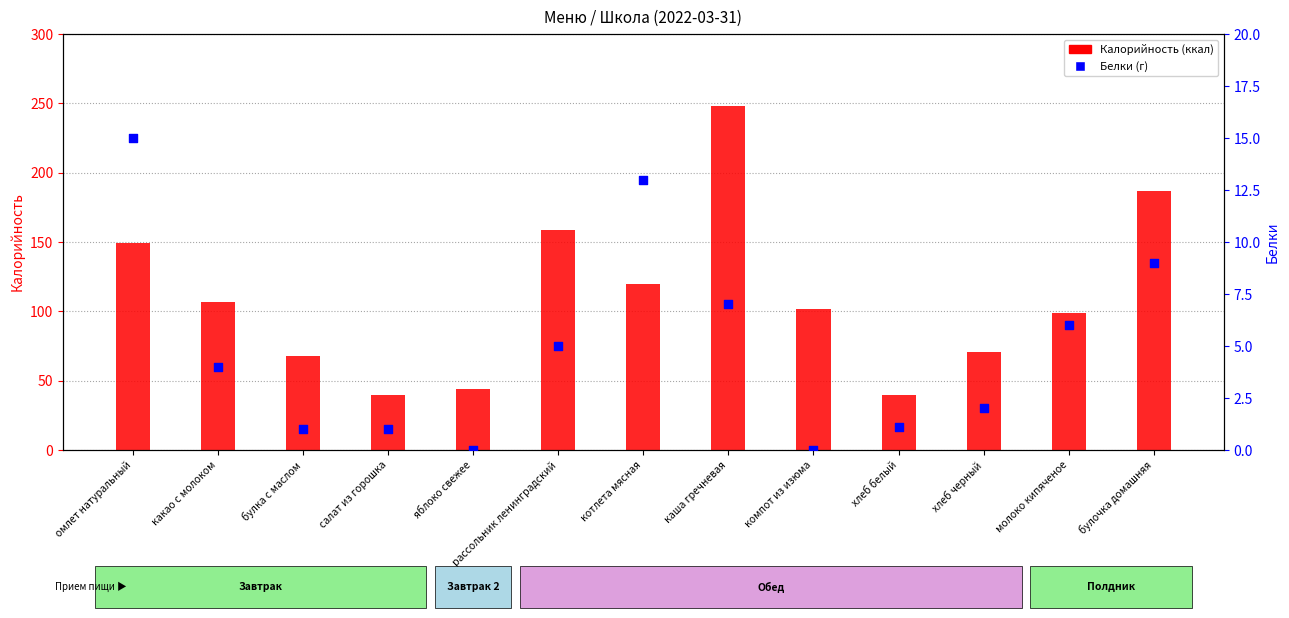

What are all the series names shown in the legend?

Калорийность, Белки